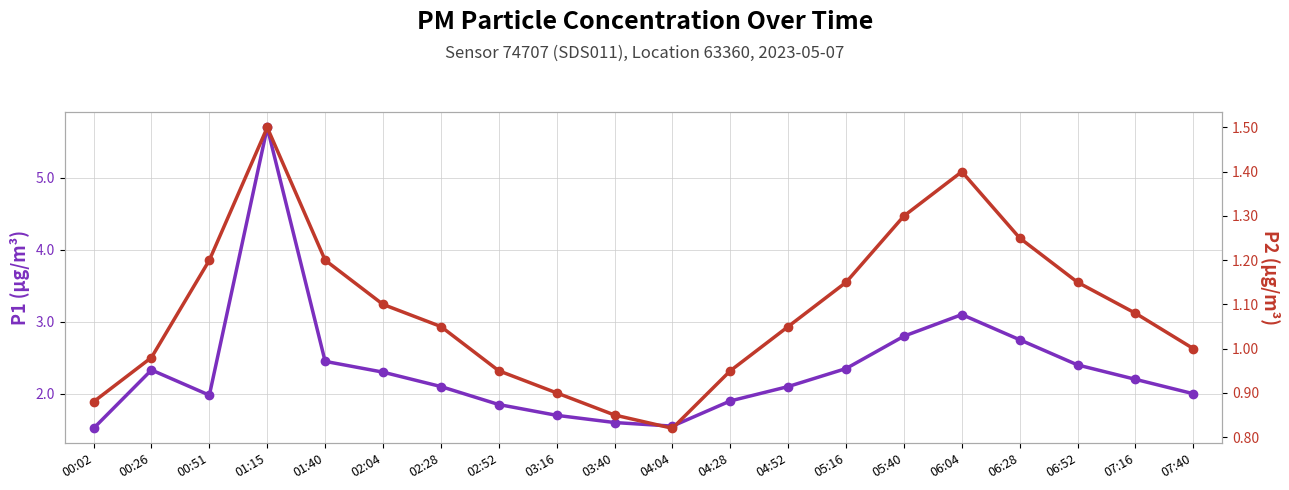

In P1 (PM10), how many points are higher than both neighbors (excluding endpoints)?

3